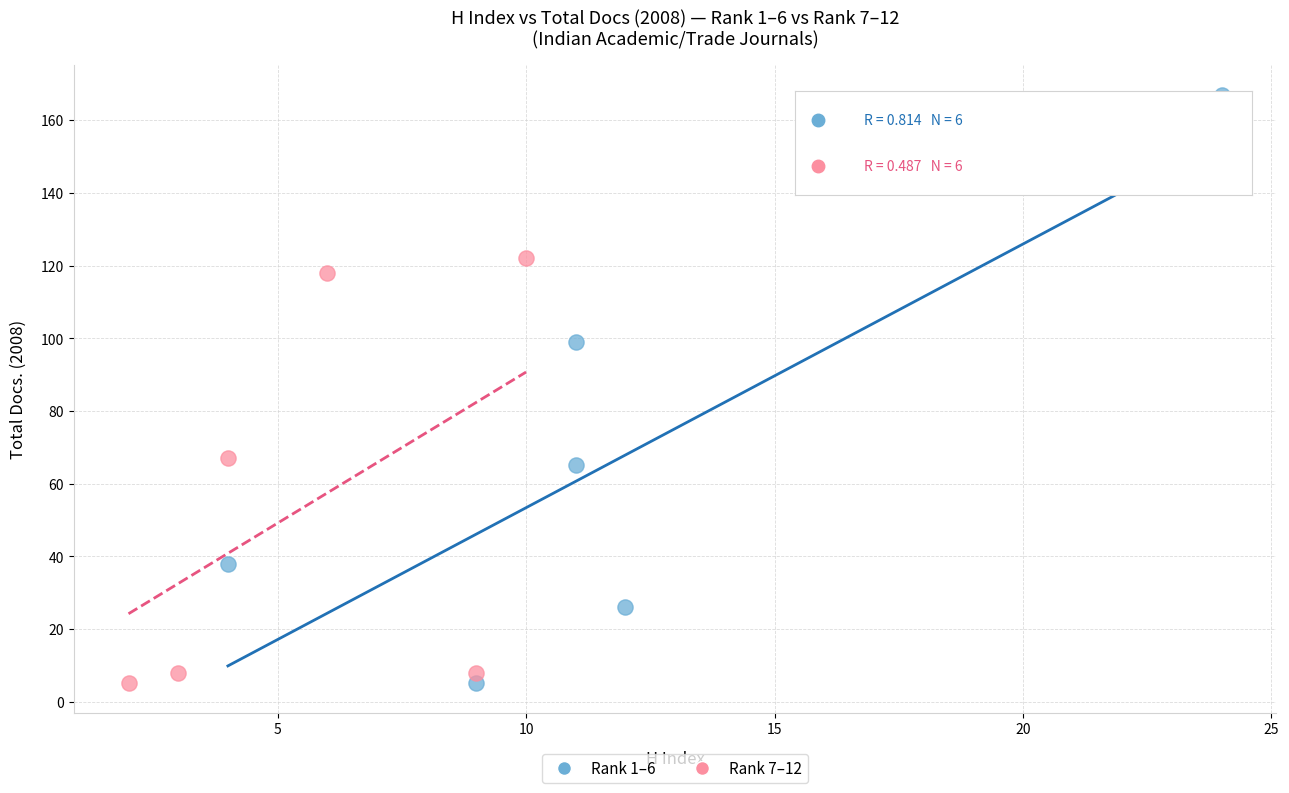

Which series contains the highest Y value?

Rank 1–6